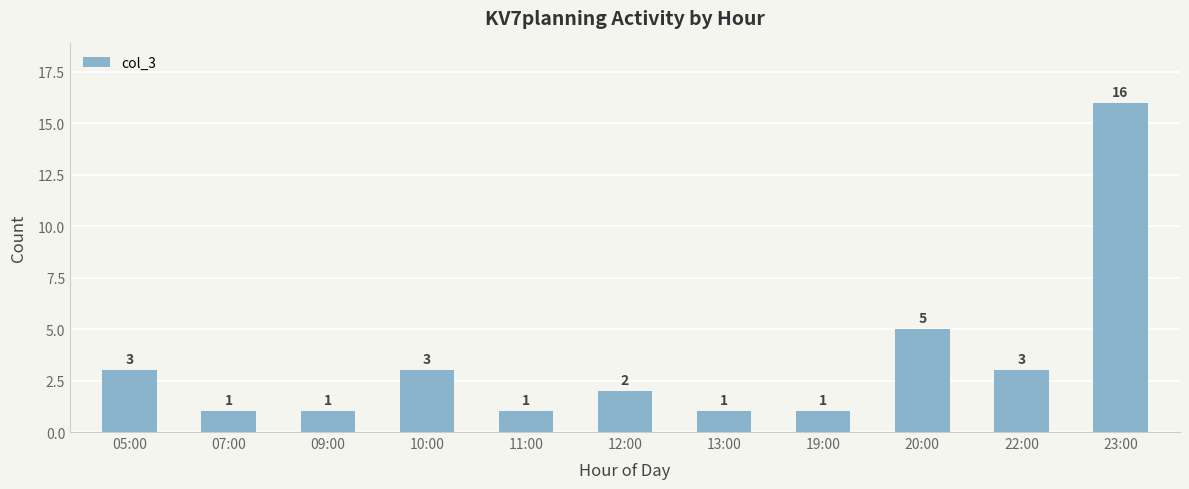

Reading right to left, extract all data points from this chart.

16	3	5	1	1	2	1	3	1	1	3